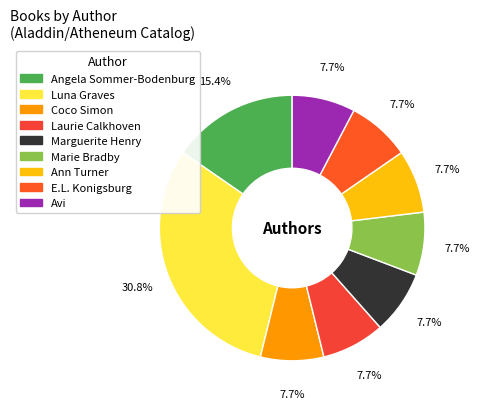

Which category has the biggest portion of the pie?

Luna Graves